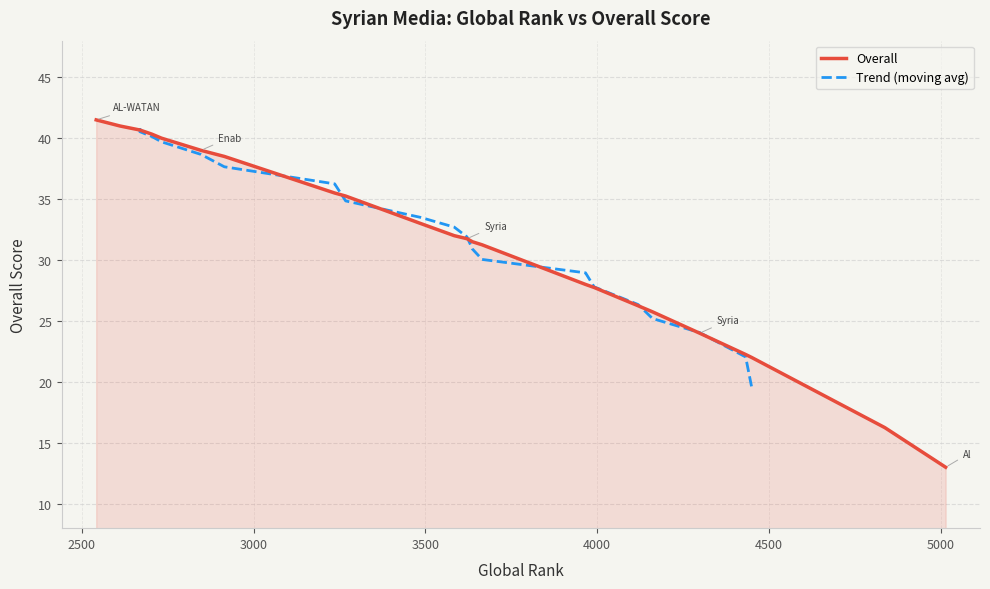

Which has a higher value, 21 or 1?

1